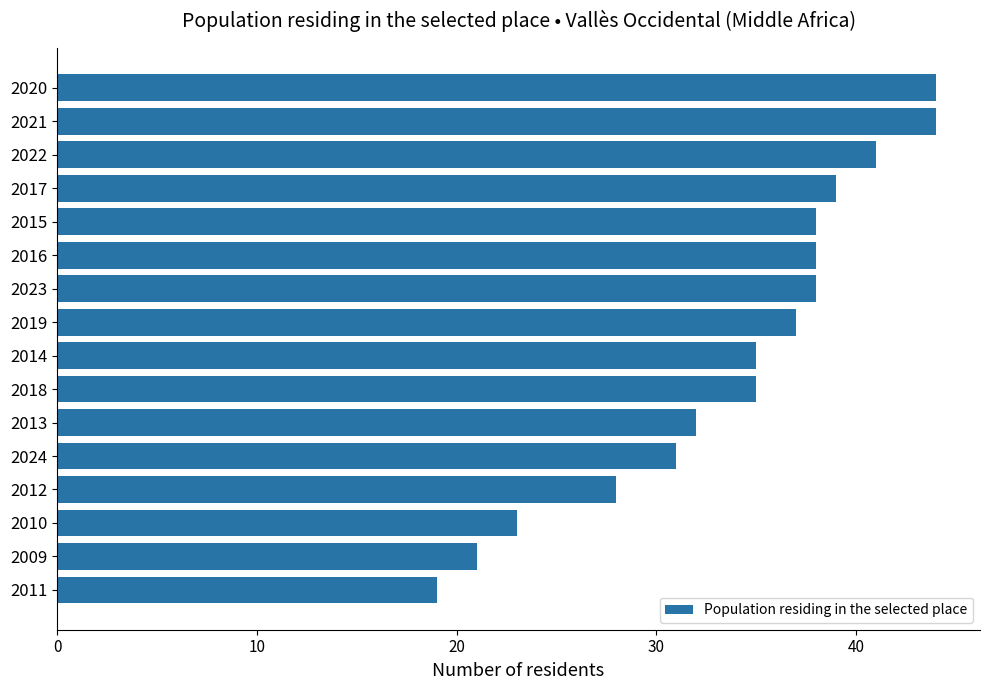

What is the sum of all values?

543